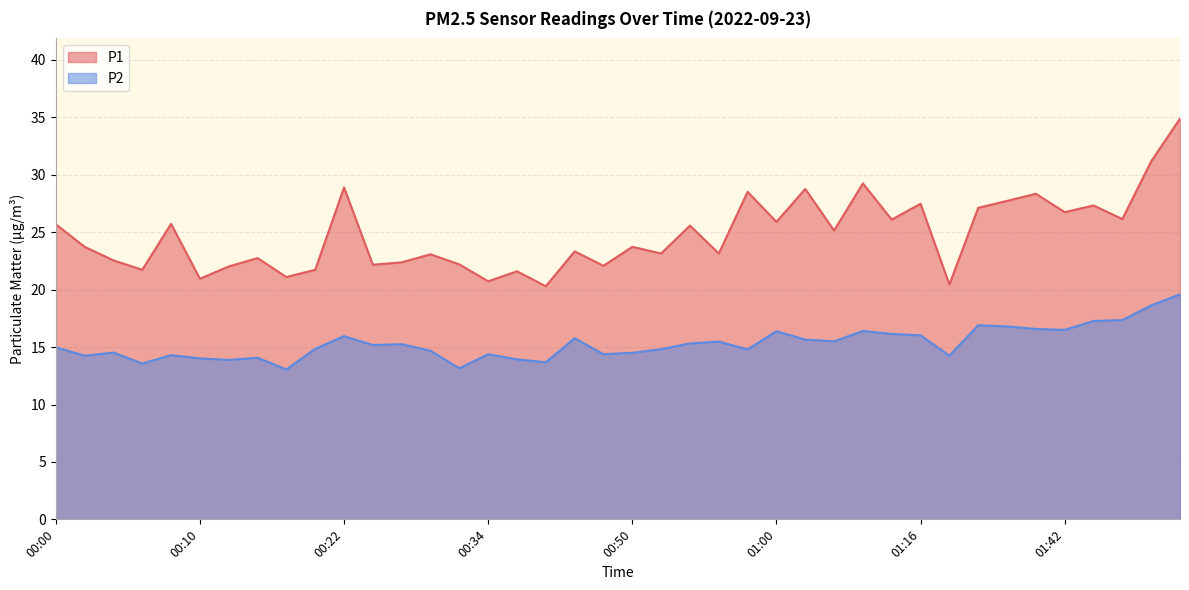

The P1 series shows 27.1 at 01:31. True or false?

True